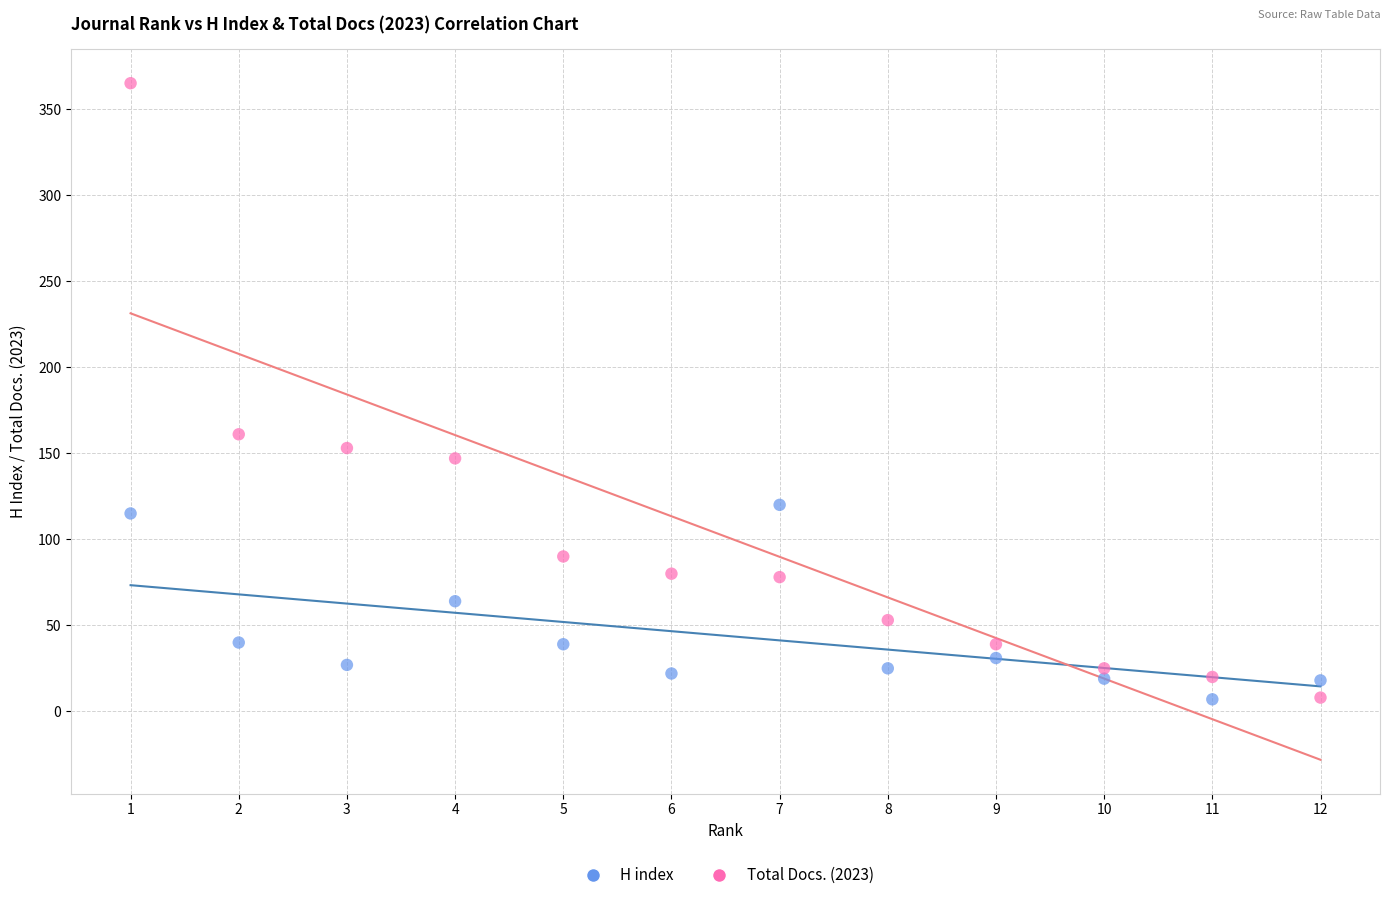

Which series contains the highest Y value?

Total Docs. (2023)